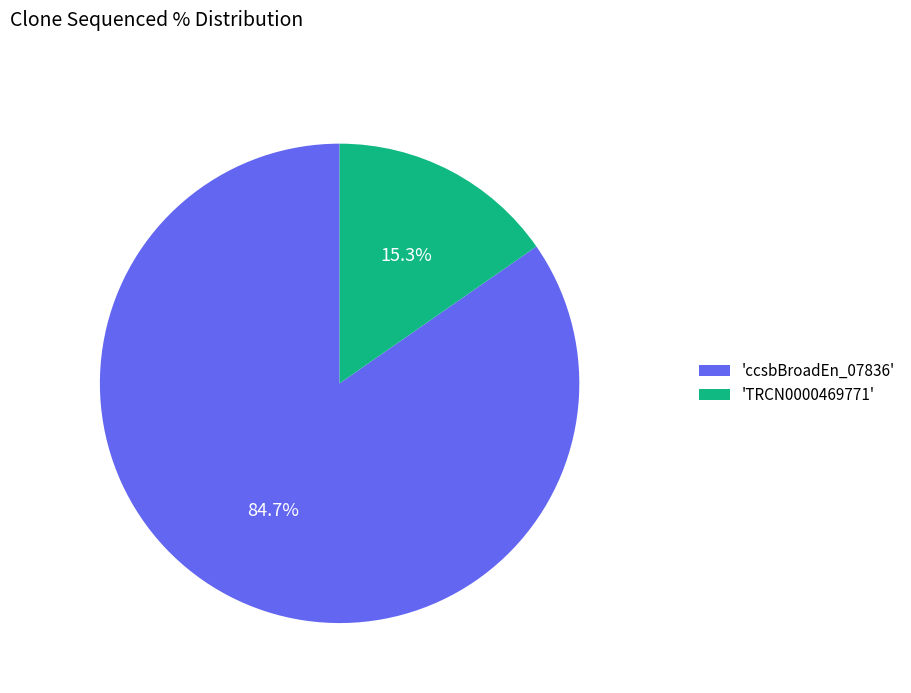

Count the number of slices in the pie.

2